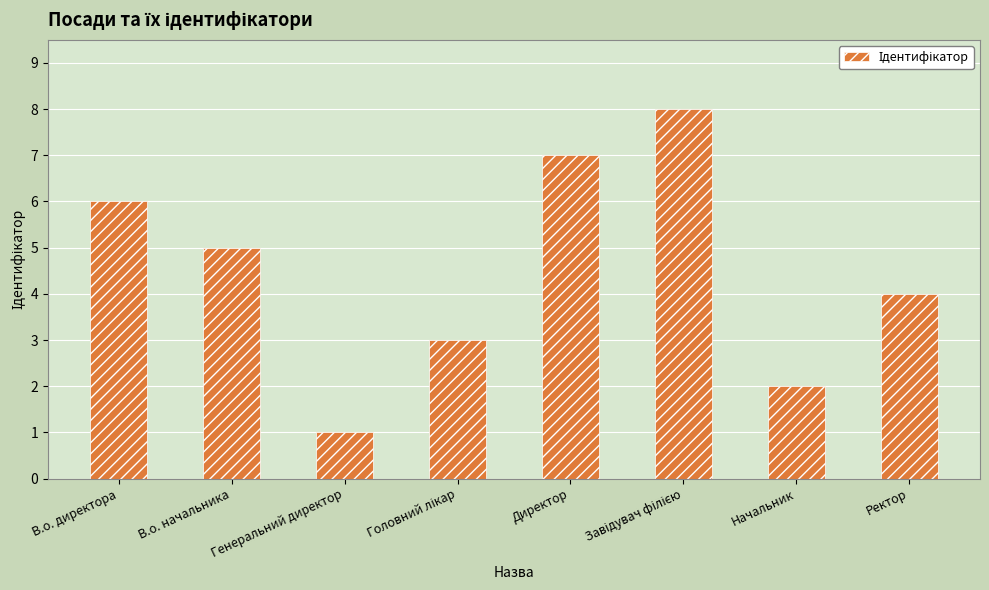

Where does the data first go above 5?

В.о. директора